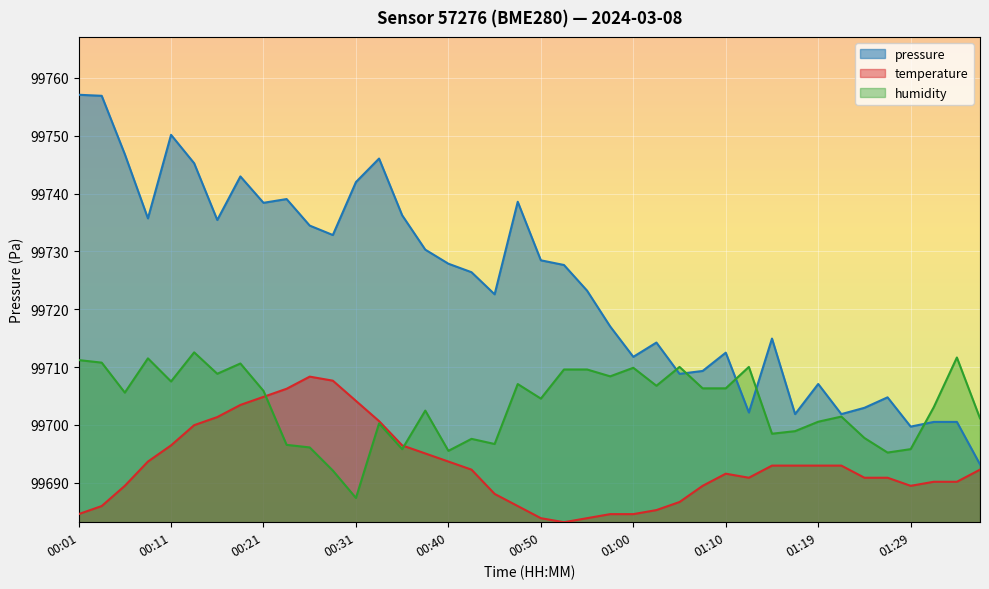

Rank the categories by humidity value from lowest to highest.

00:31, 00:28, 01:27, 00:40, 00:35, 01:29, 00:26, 00:23, 00:45, 00:43, 01:24, 01:15, 01:17, 00:33, 01:19, 01:36, 01:22, 00:38, 01:32, 00:50, 00:06, 00:21, 01:07, 01:10, 01:02, 00:48, 00:11, 00:57, 00:16, 00:52, 00:55, 01:00, 01:05, 01:12, 00:18, 00:04, 00:01, 00:09, 01:34, 00:14